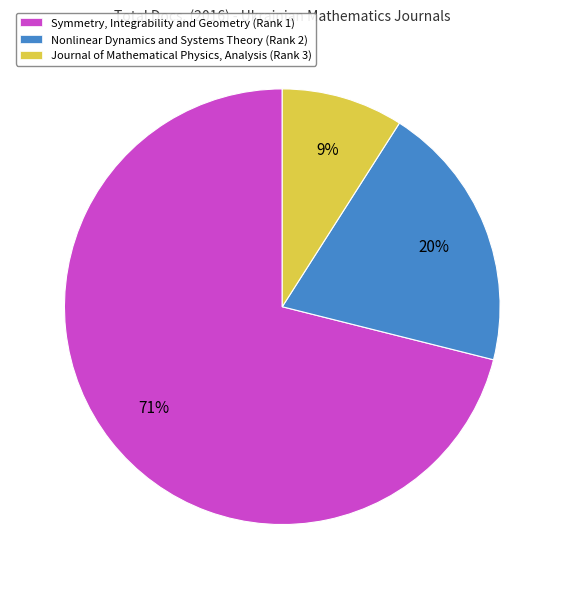

What is the smallest slice in the pie chart?

Journal of Mathematical Physics, Analysis (Rank 3)